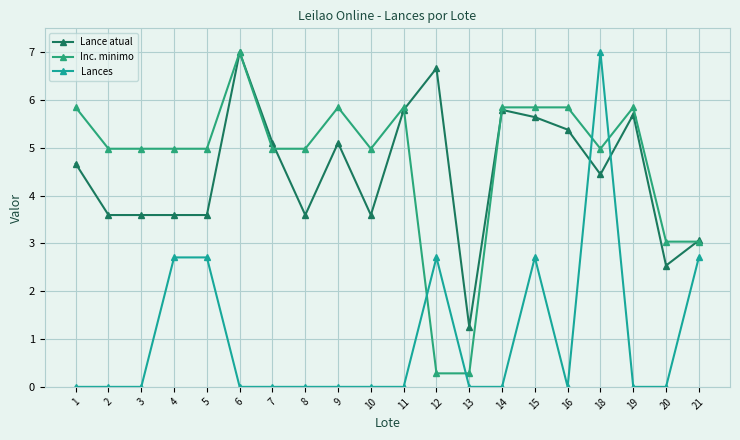

Does the chart display data point markers on the line(s)?

Yes